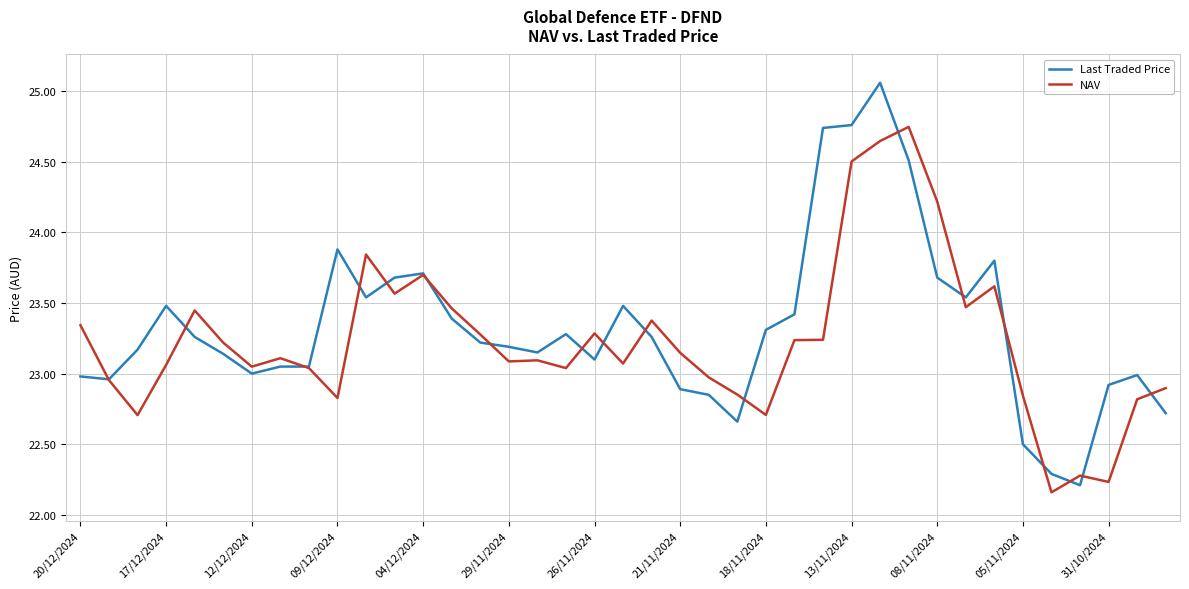

Which series has the largest range (max minus min)?

Last Traded Price